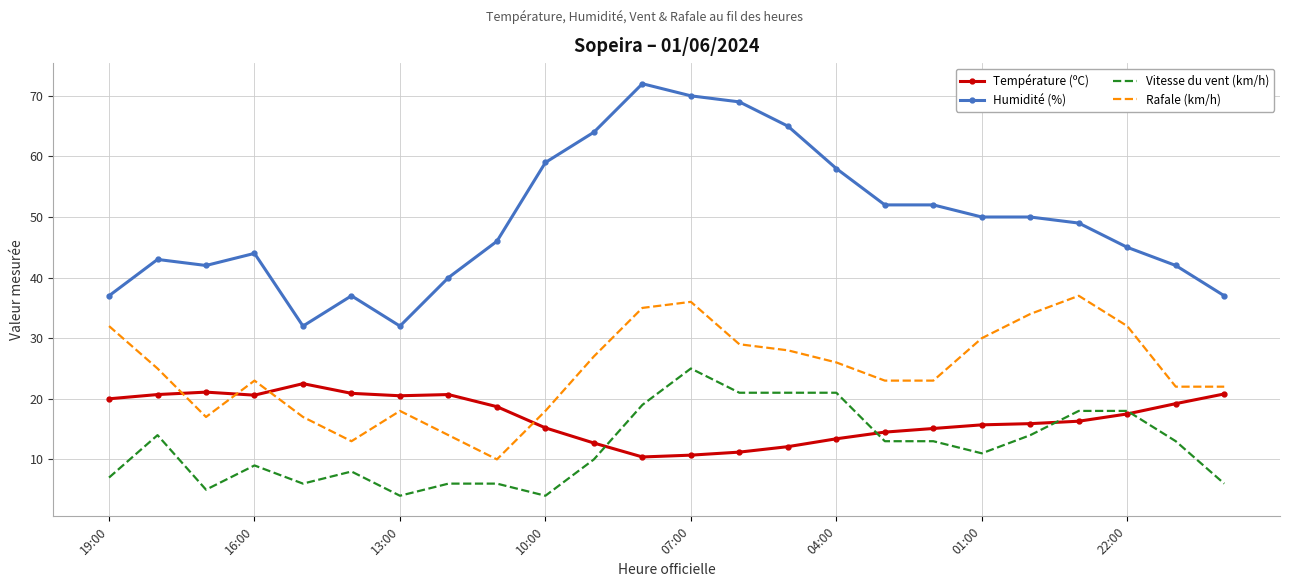

True or false: Humidité (%) and Vitesse du vent (km/h) intersect in this chart.

False